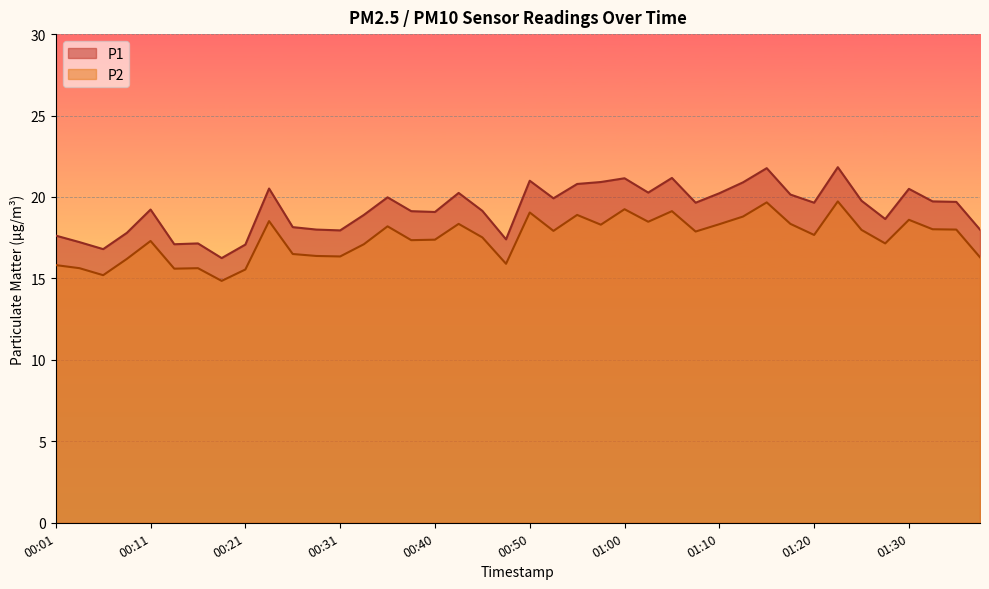

True or false: P2 and P1 cross at least once.

False